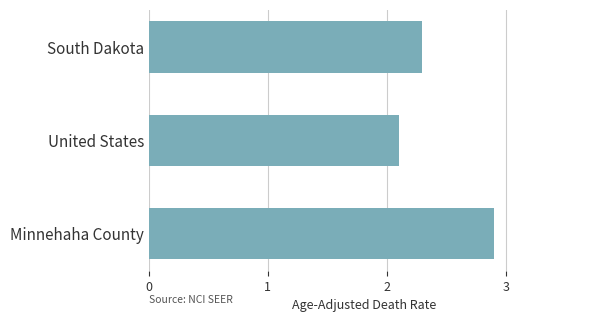

Are the bars grouped side by side (vs. stacked)?

No